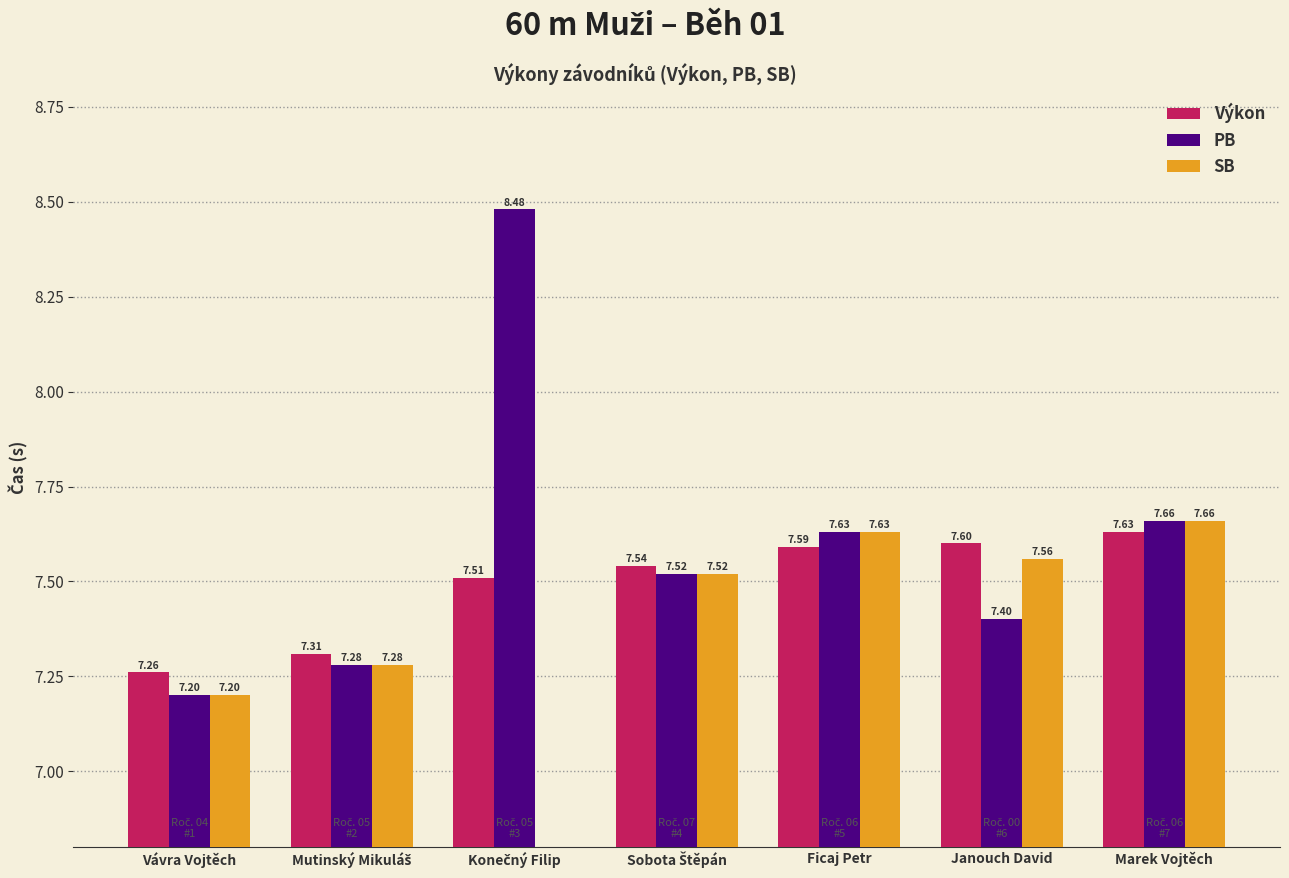

How many positive values does the SB series have?

6